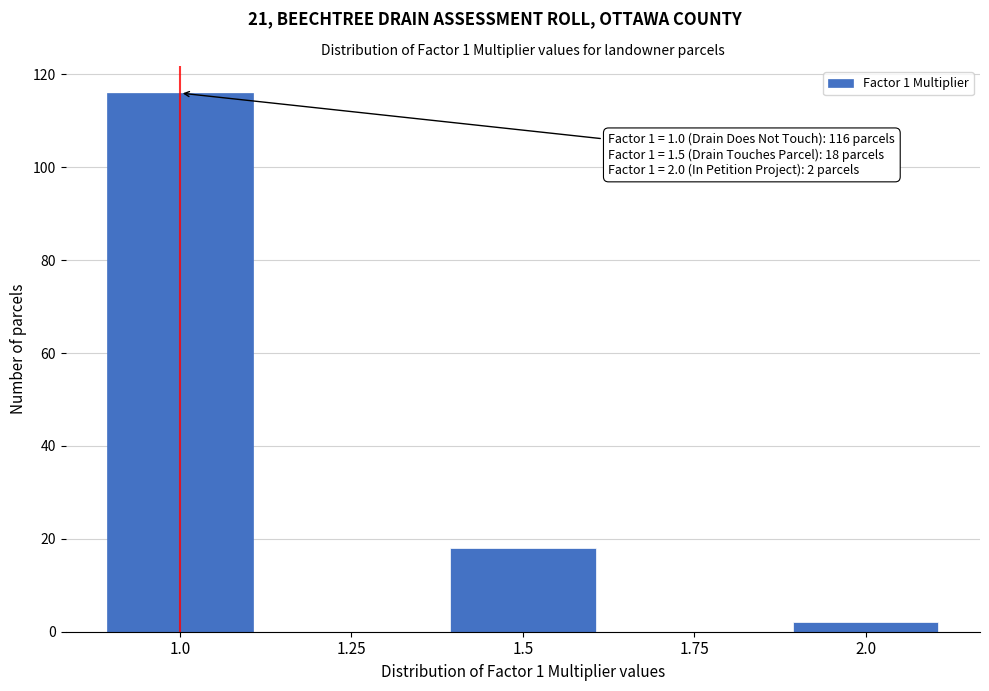

Reading left to right, what are all the values shown in this chart?

1.0=116	1.25=0	1.5=18	1.75=0	2.0=2